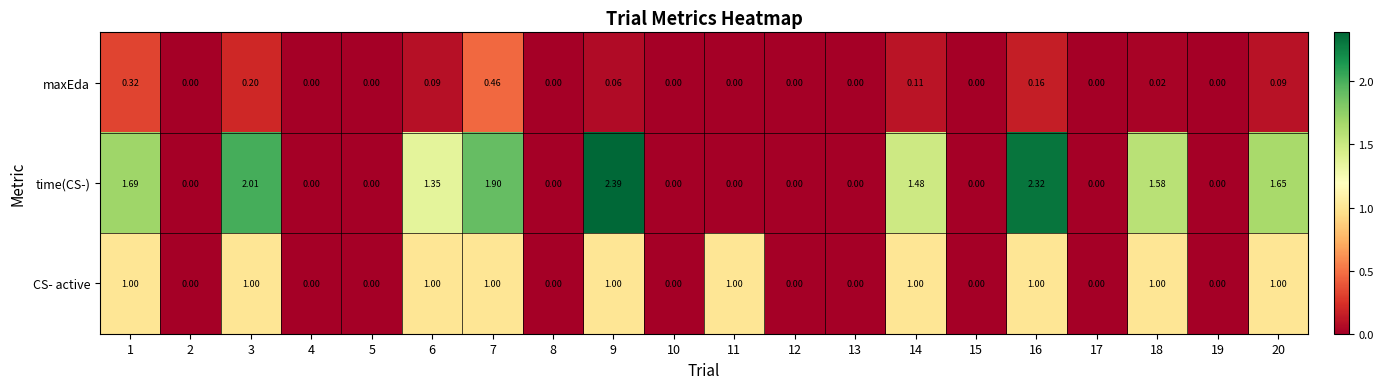

List the series in order of their overall mean, lowest first.

maxEda, CS- active, time(CS-)